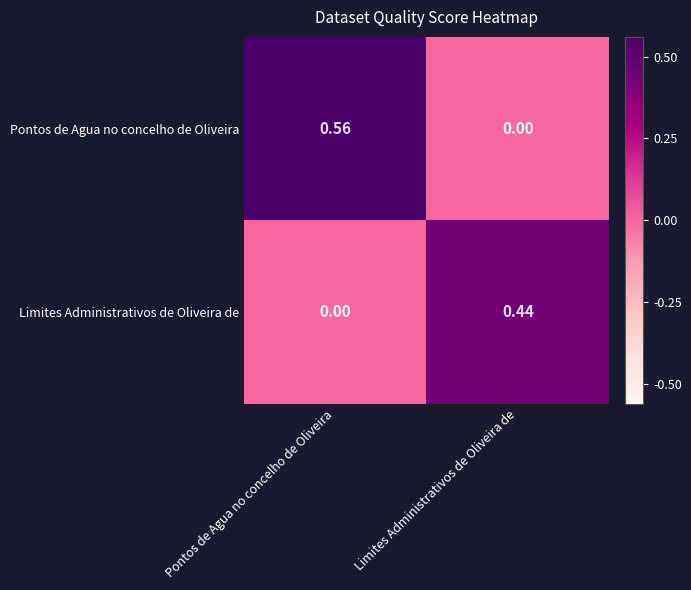

At which category is the sum across all series the highest?

Pontos de Agua no concelho de Oliveira